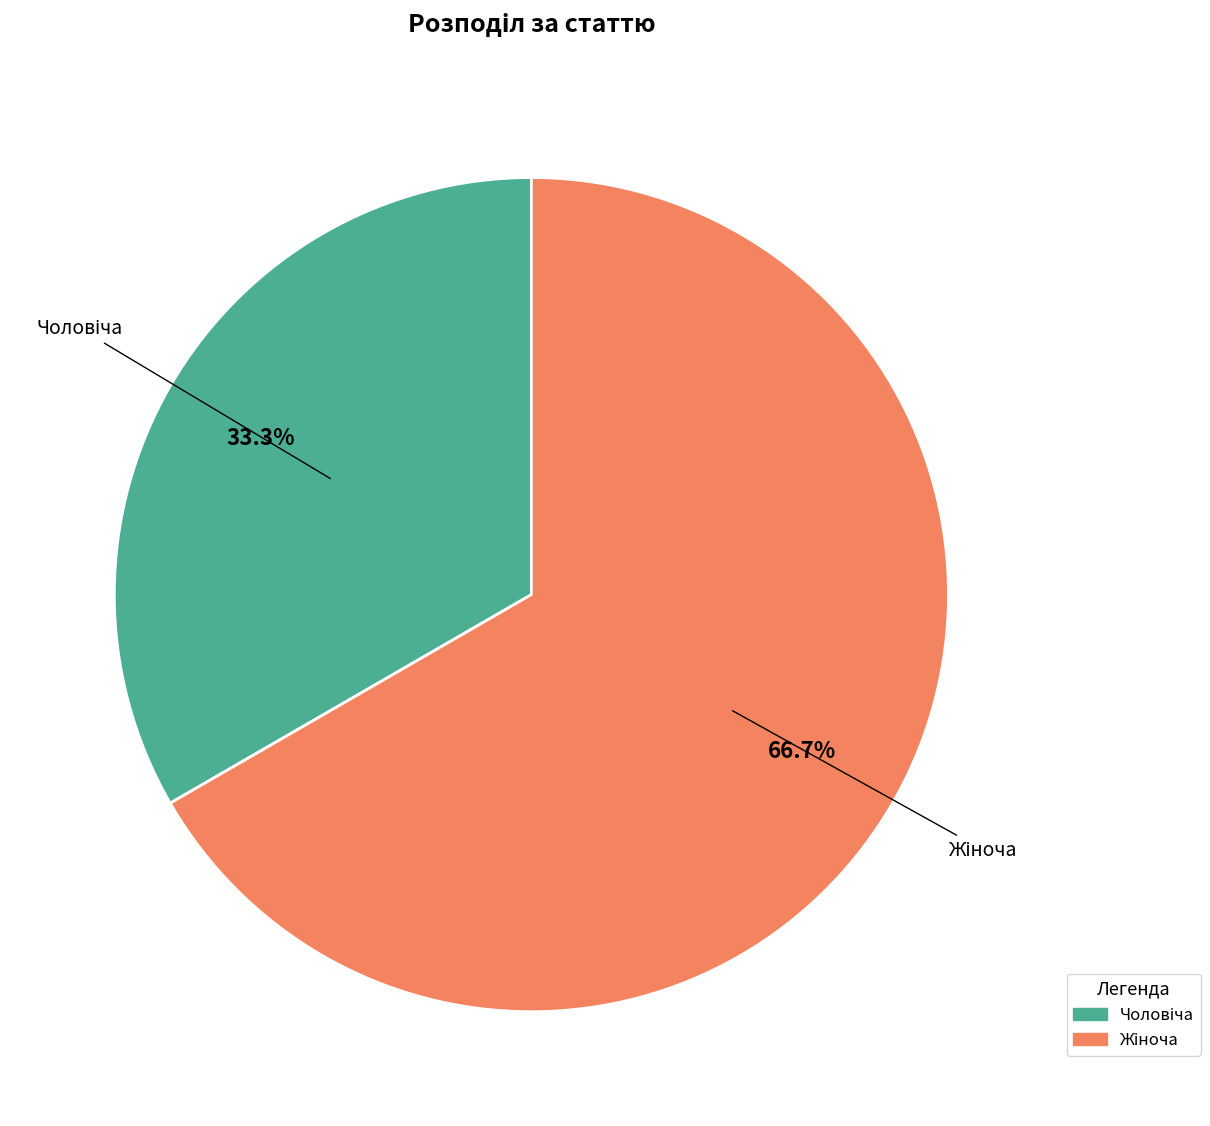

Is there a majority slice in this chart?

Yes